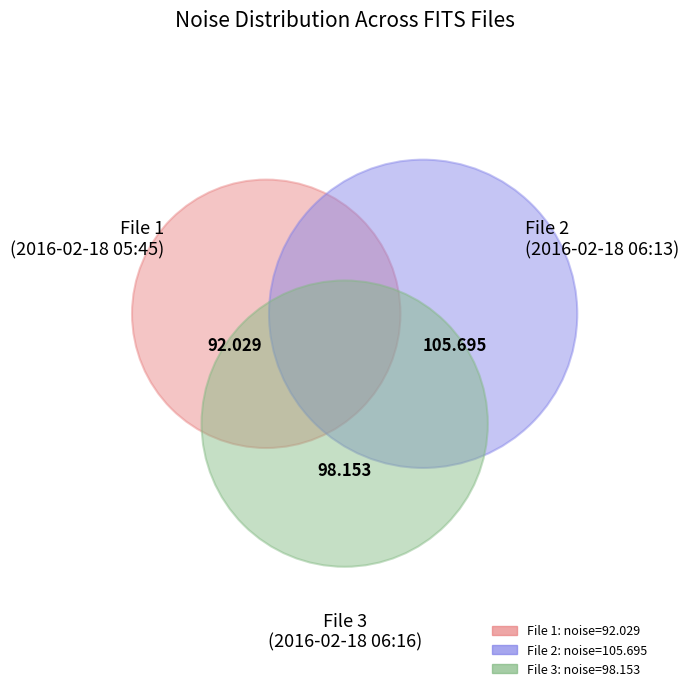

To the nearest percent, what is the combined percentage of 20160218054547582_CIIRC-R1_met.fits and 20160218061650068_CIIRC-R1_met.fits?

64%